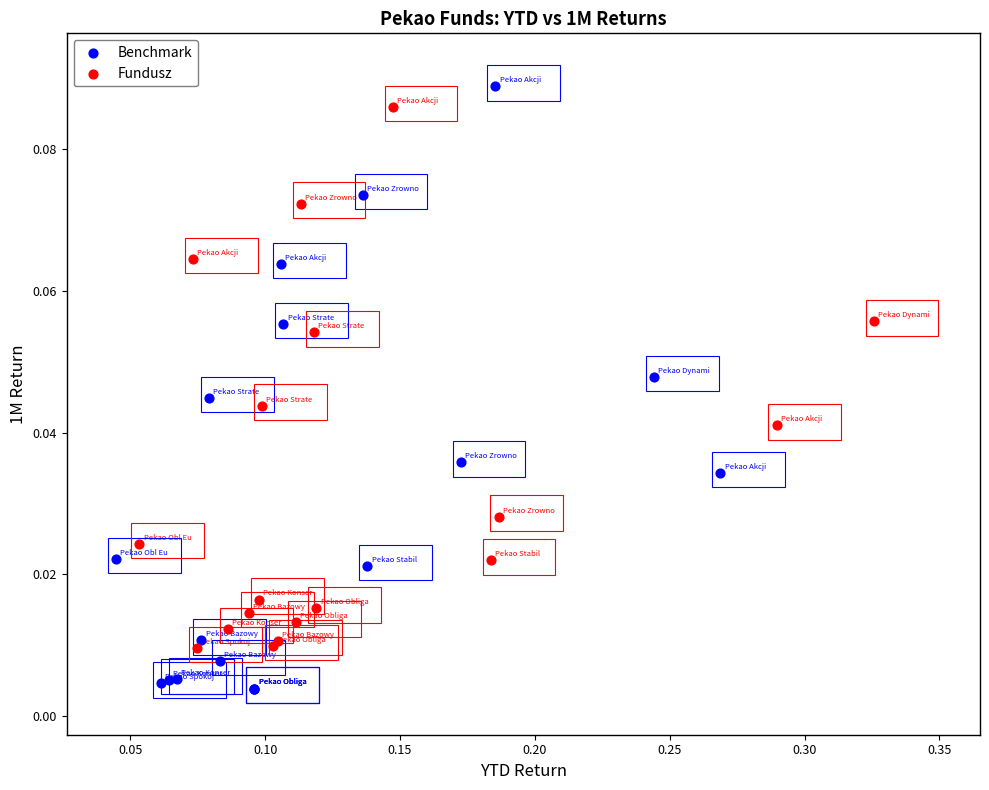

Which series has the widest spread of Y values?

Benchmark